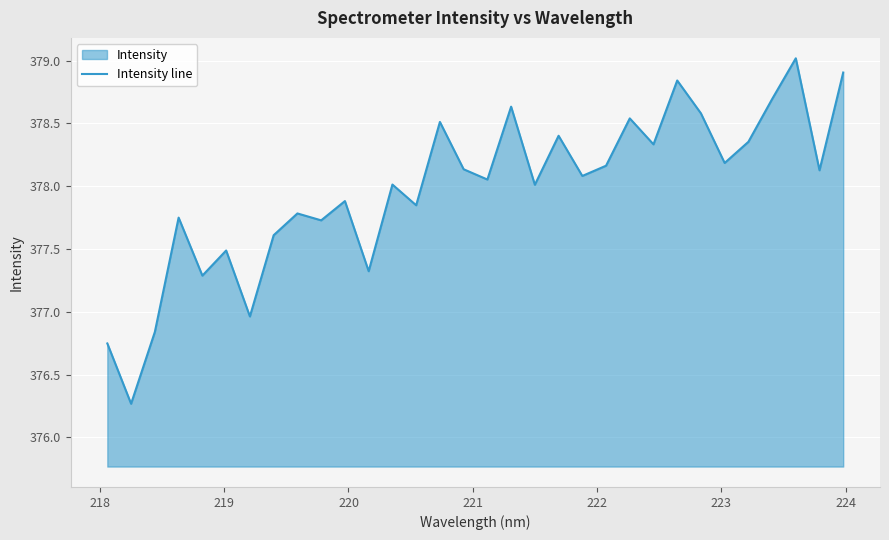

What is the greatest value displayed?

379.0